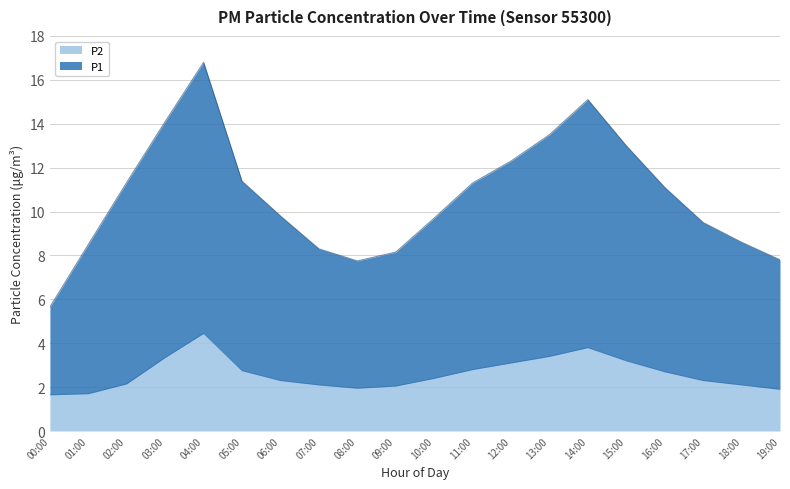

True or false: P2 and P1 cross at least once.

False